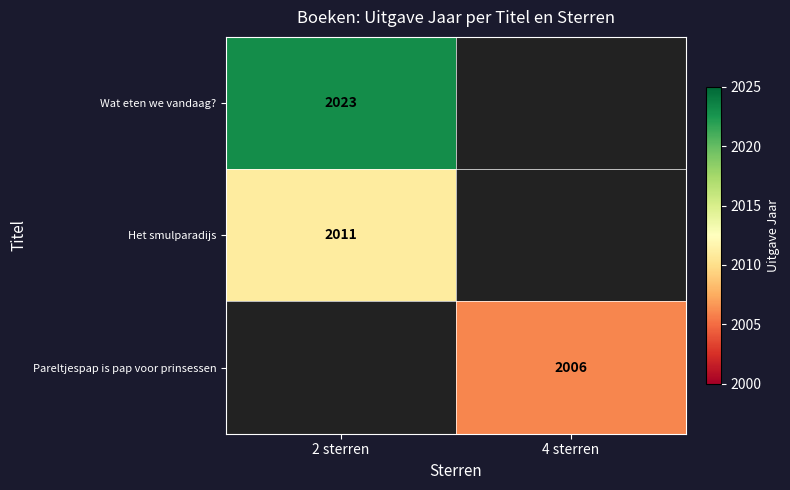

Is it true that Wat eten we vandaag? equals 2023 at 2 sterren?

True